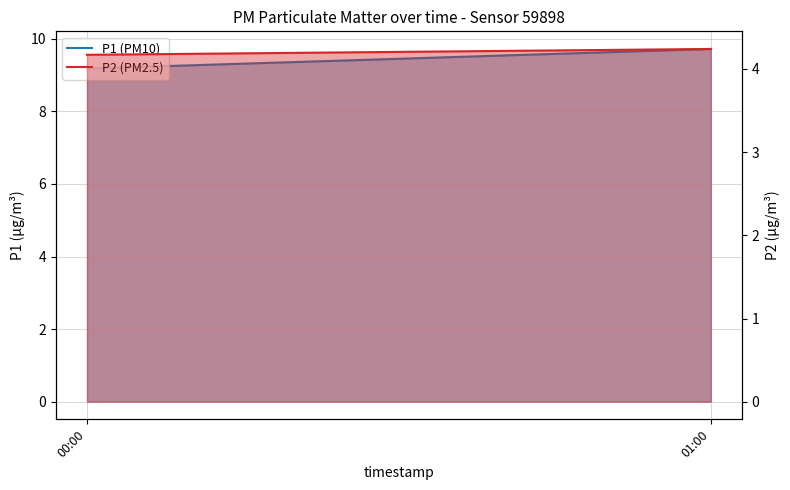

What is the label of the 2nd point from the left?

01:00